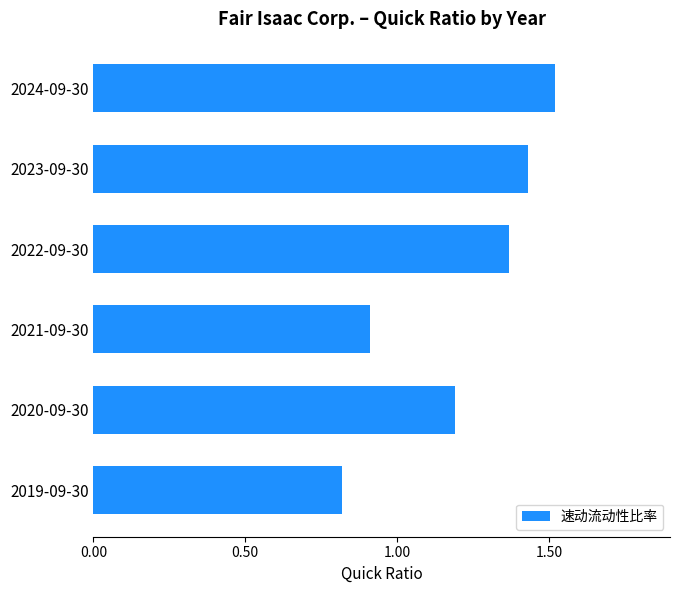

List the labels in order of value, smallest first.

2019-09-30, 2021-09-30, 2020-09-30, 2022-09-30, 2023-09-30, 2024-09-30